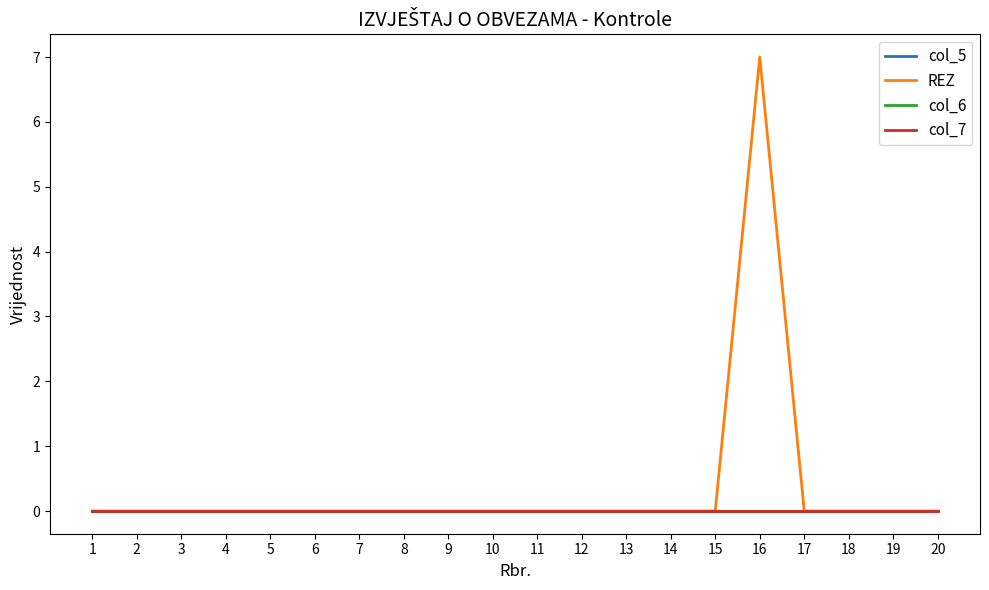

Is this an area chart (filled region under the line)?

No